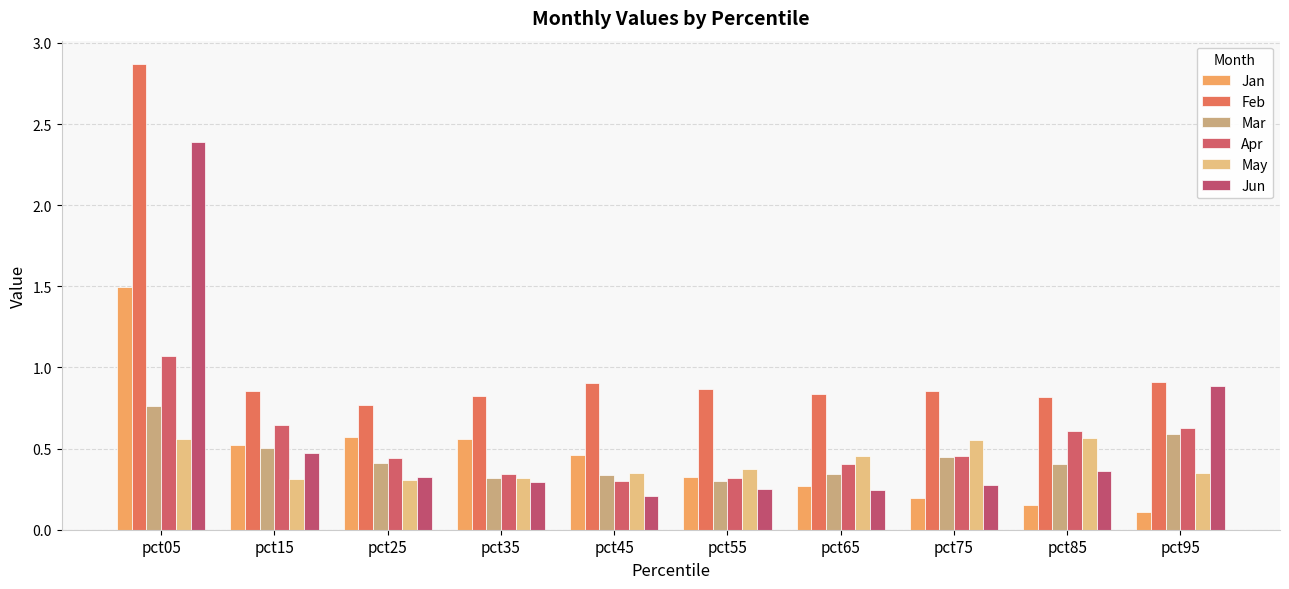

Which series has the largest range (max minus min)?

Jun